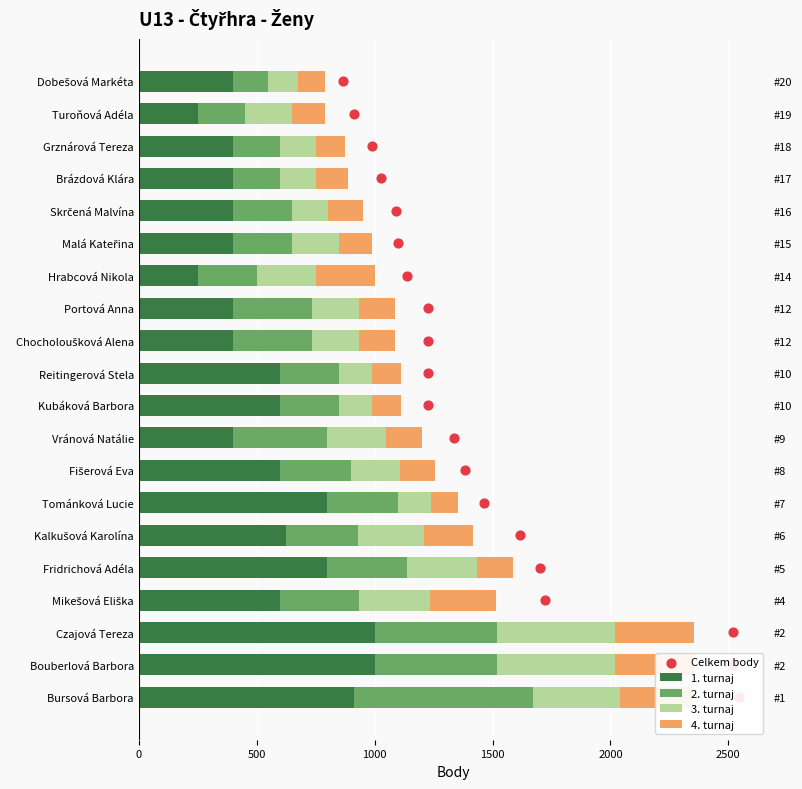

Which series has the largest total across all categories?

1. turnaj